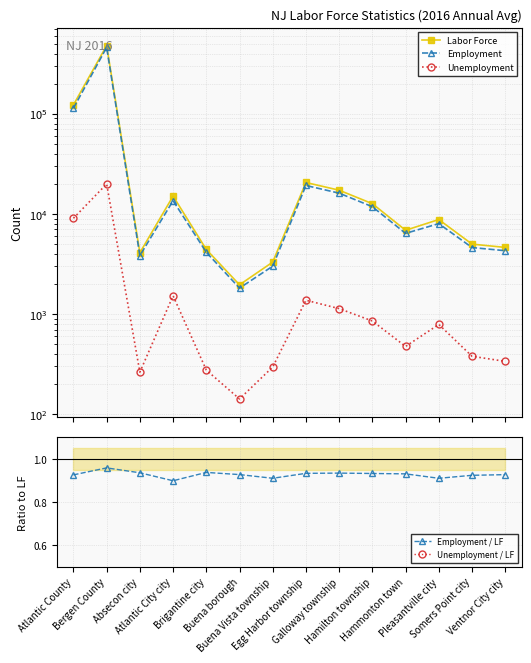

How many lines are shown in the chart?

5